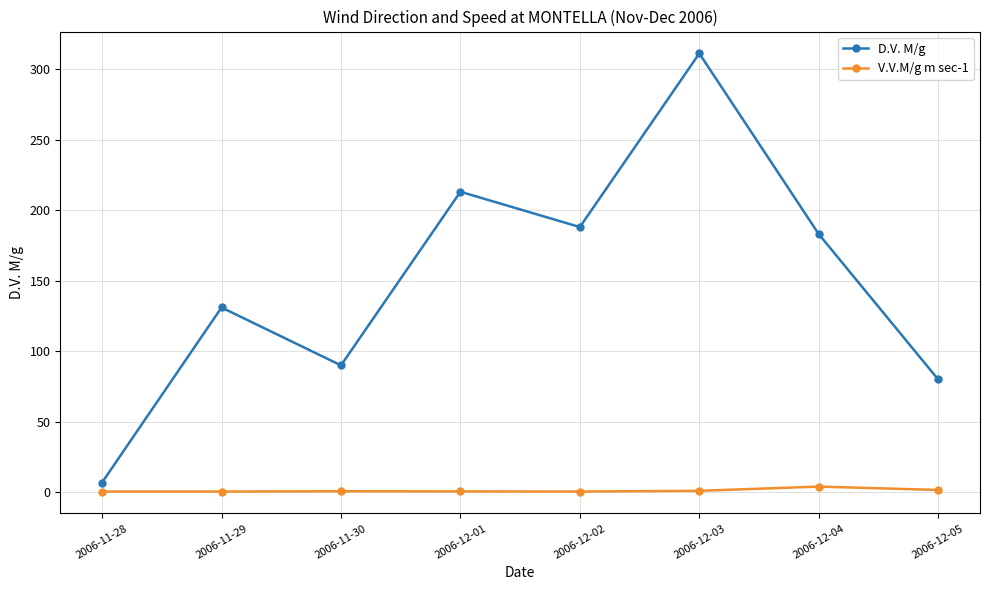

Count the number of data series in this chart.

2